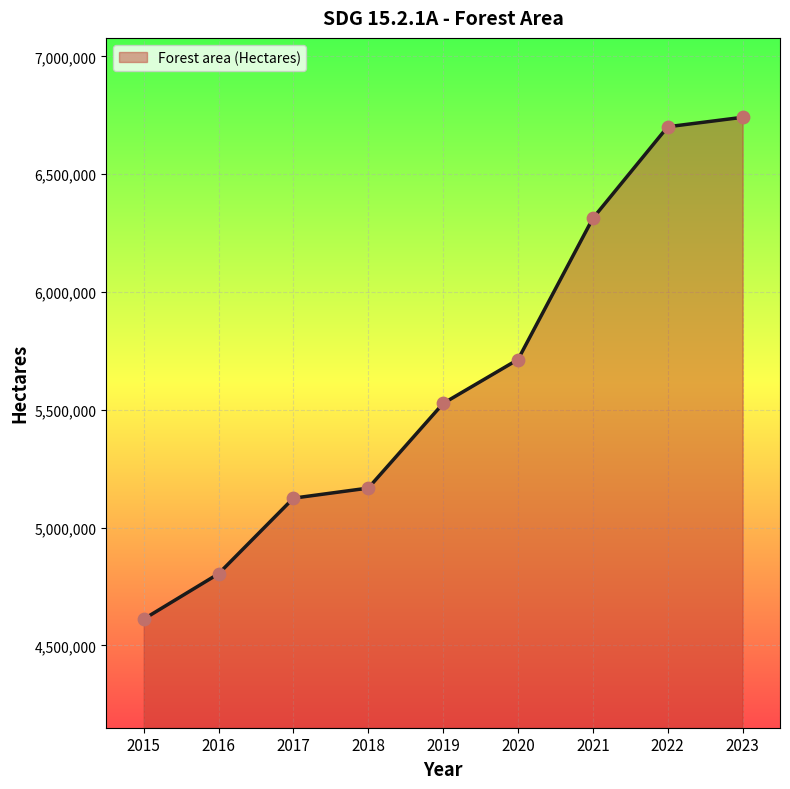

What is the change in value from 2021 to 2023?

+428847